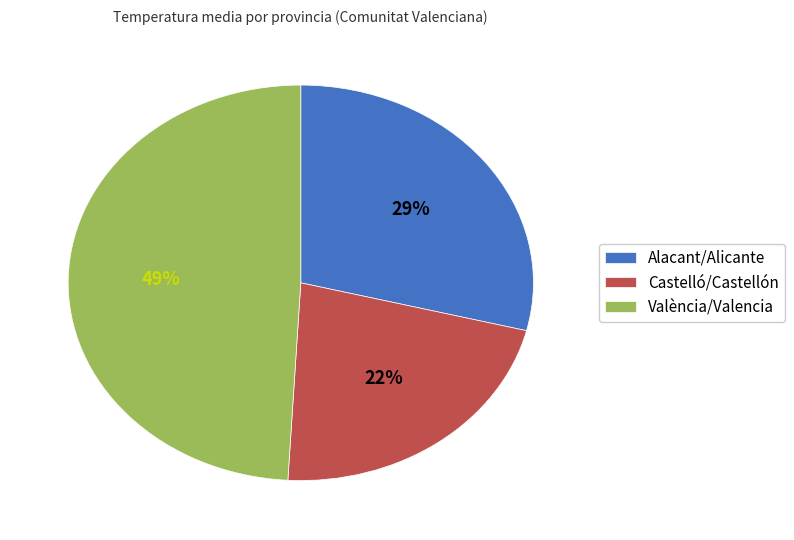

Which category has the smallest portion of the pie?

Castelló/Castellón